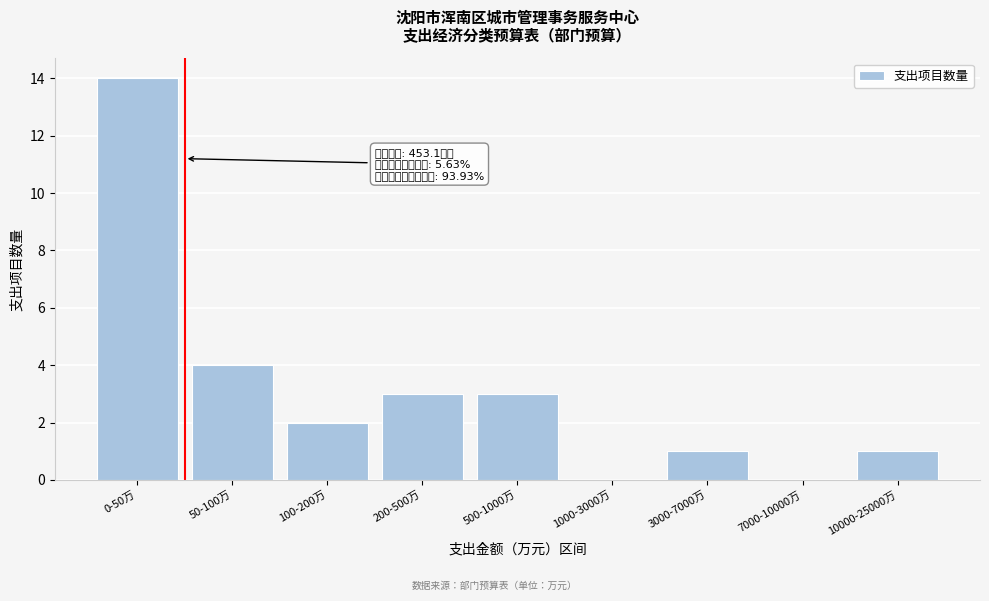

Reading left to right, what are all the values shown in this chart?

0-50万=14	50-100万=4	100-200万=2	200-500万=3	500-1000万=3	1000-3000万=0	3000-7000万=1	7000-10000万=0	10000-25000万=1